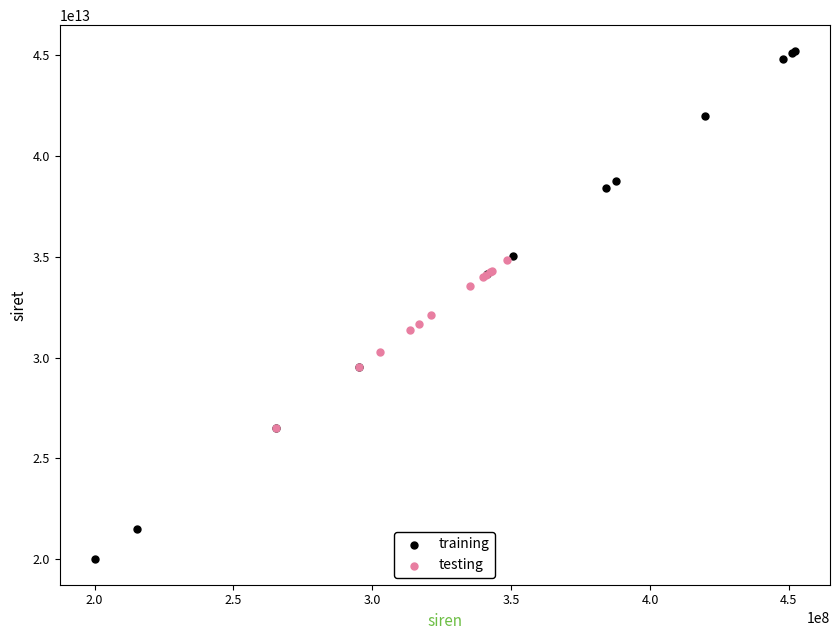

Which series reaches the minimum Y coordinate?

training